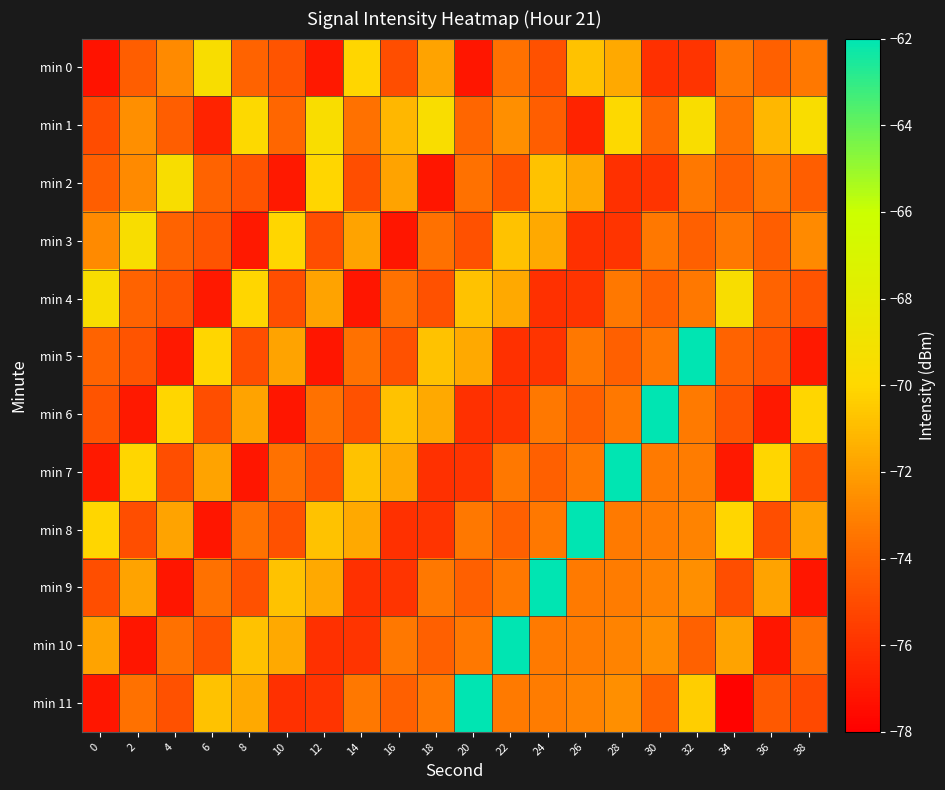

At 28, list the series in order from largest to smallest.

min 7, min 1, min 0, min 11, min 10, min 9, min 8, min 6, min 4, min 5, min 3, min 2